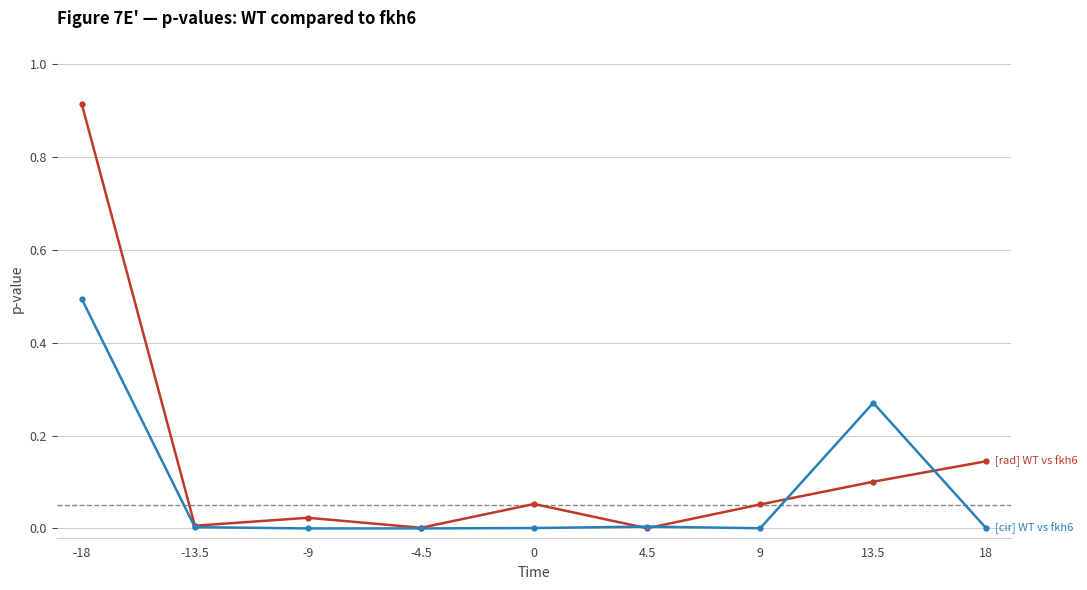

What is the difference between the highest and lowest values at 9?

0.1